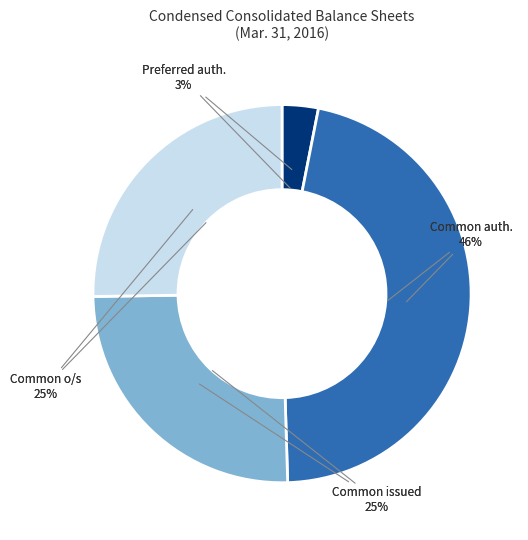

True or false: Common stock, shares outstanding accounts for 34% of the total.

False